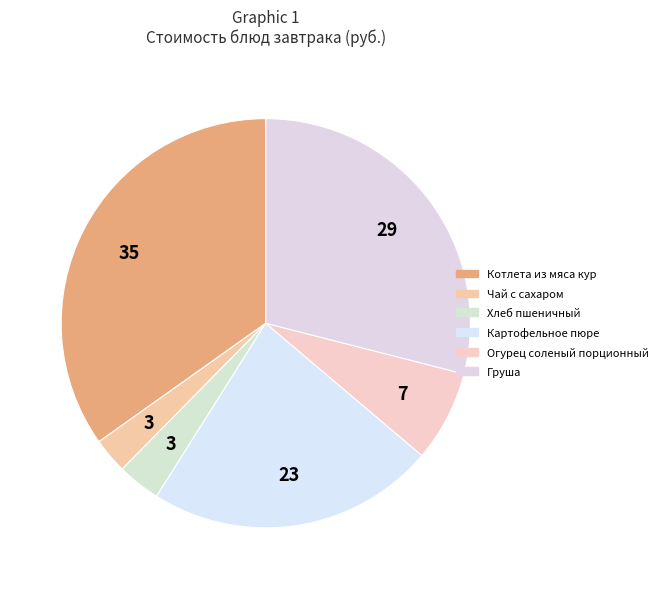

The Хлеб пшеничный slice represents 3% of the pie. True or false?

True